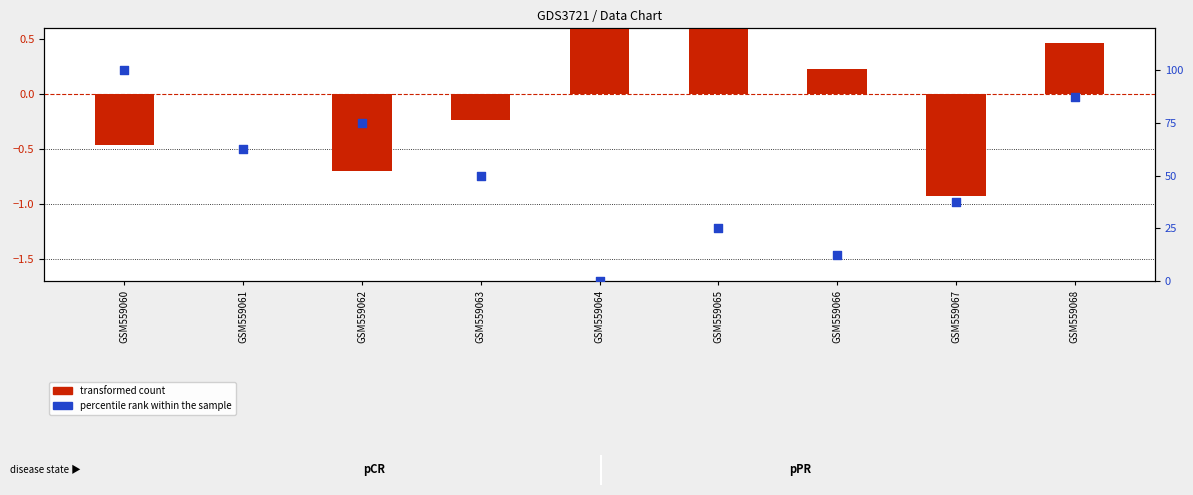

Which series contains the highest Y value?

percentile rank within the sample